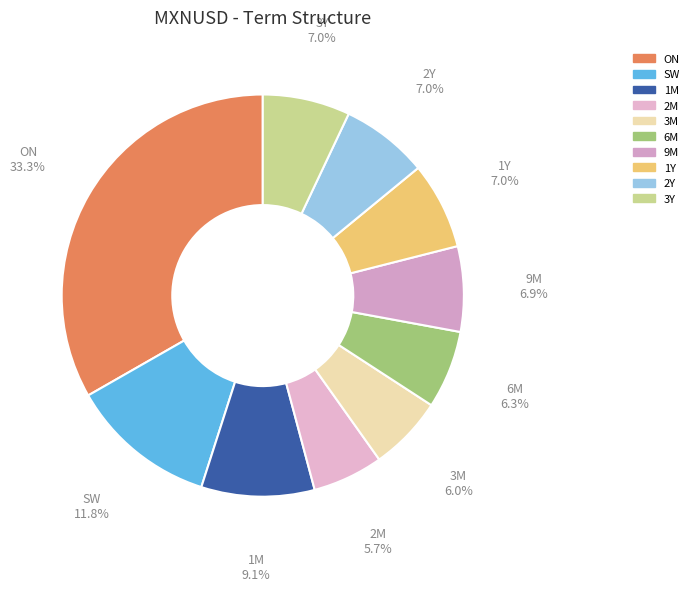

To the nearest percent, what is the combined percentage of 9M and 2Y?

14%